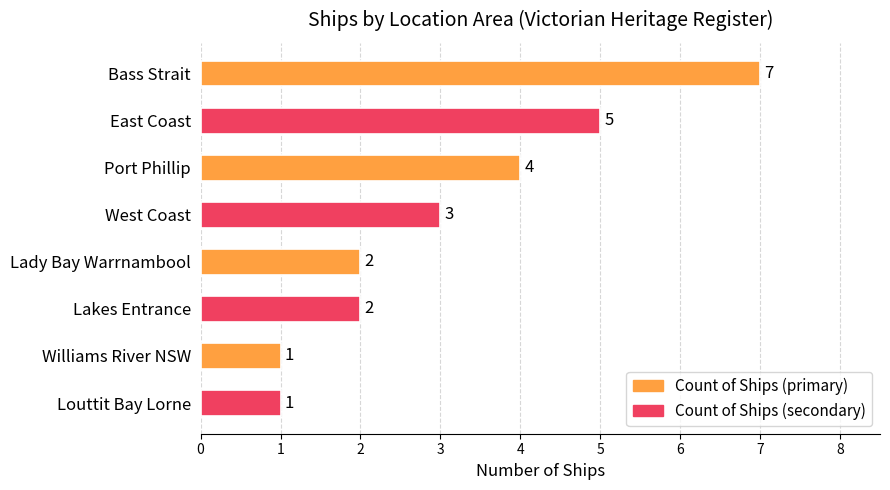

Does the chart contain stacked bars?

No